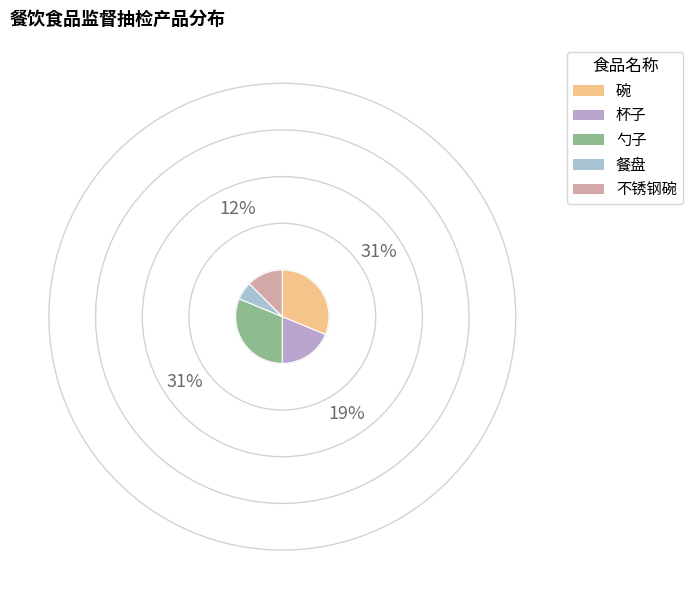

Is there a majority slice in this chart?

No